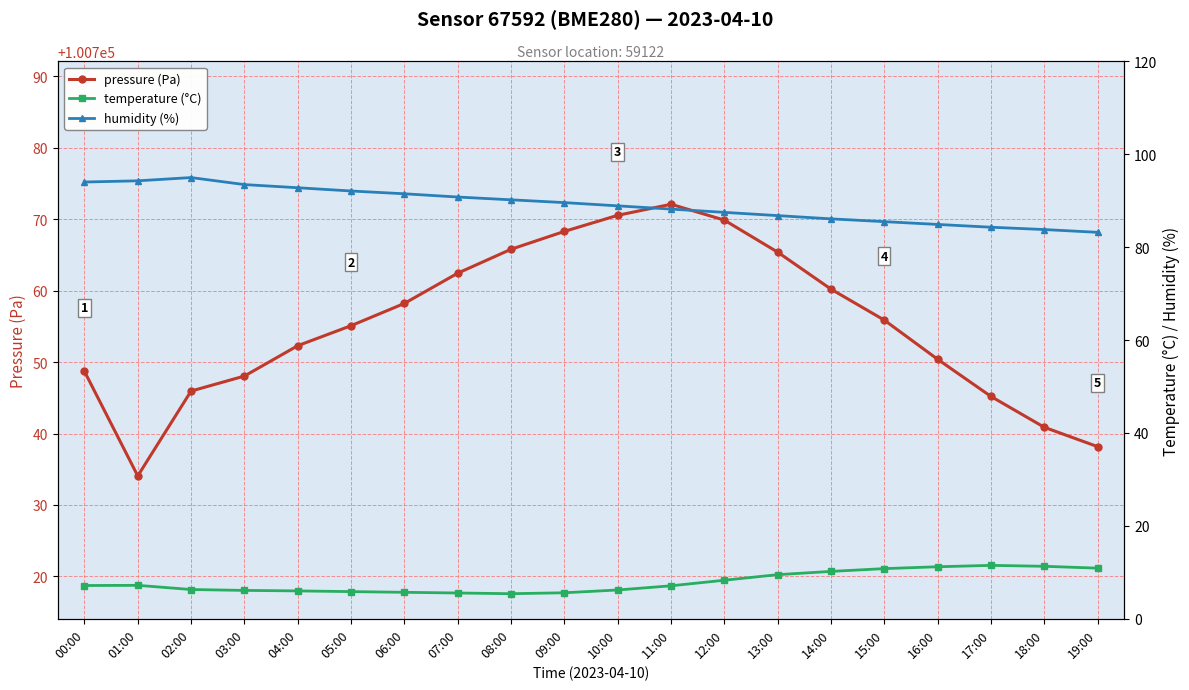

What is the difference between the humidity (%) values at 16:00 and 17:00?

0.6